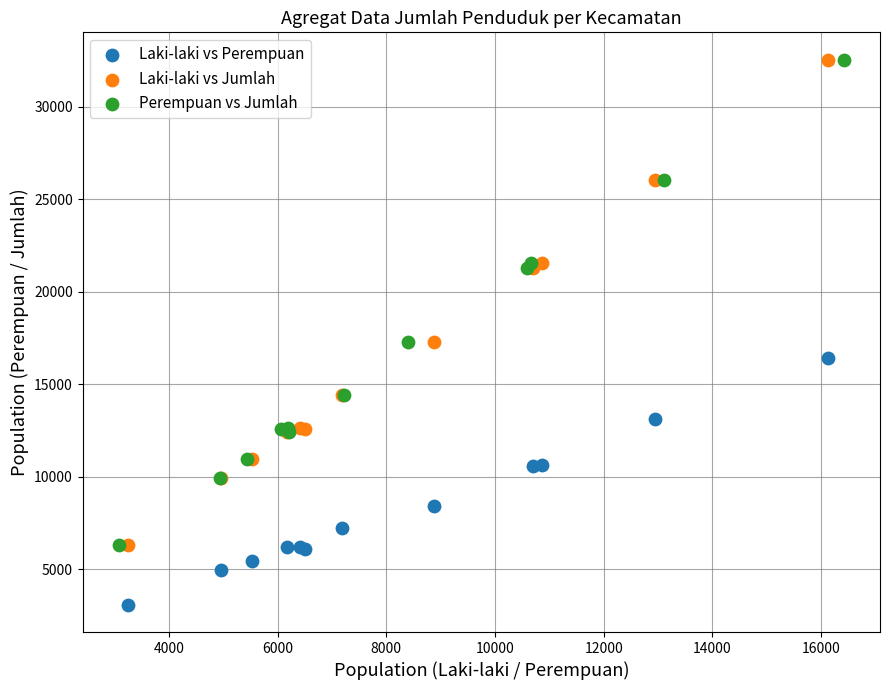

What are all the series names shown in the legend?

Laki-laki vs Perempuan, Laki-laki vs Jumlah, Perempuan vs Jumlah